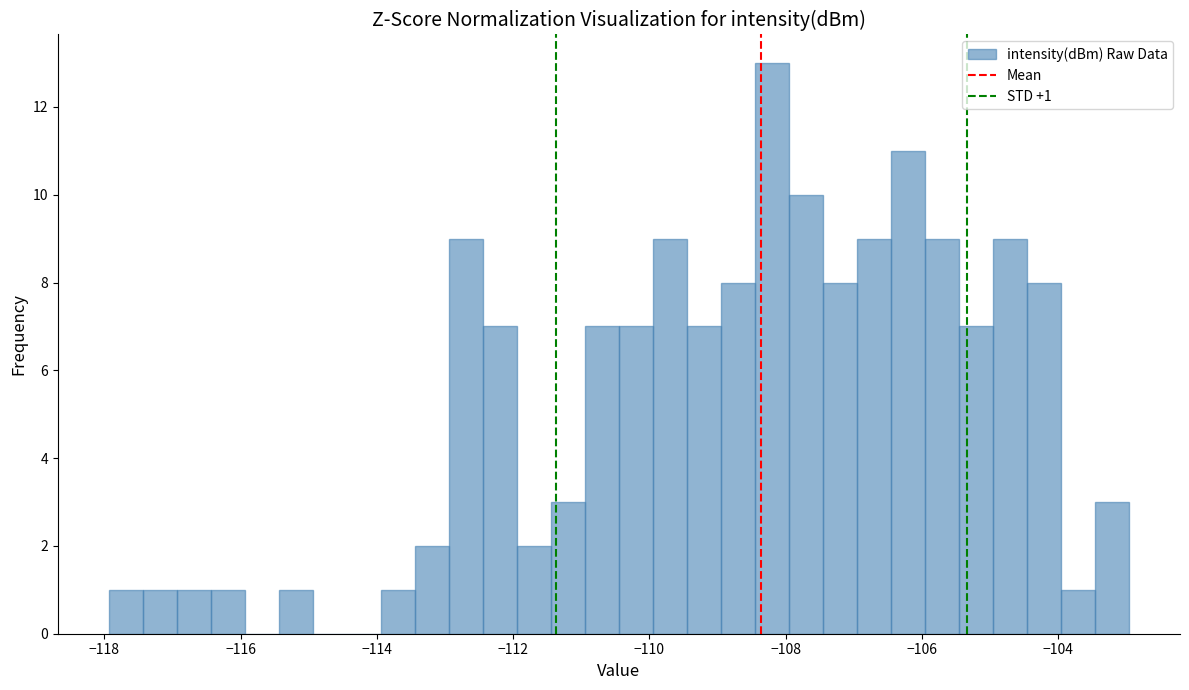

Read against the x-axis, roughly where is the centre of the tallest bar?

-108.2